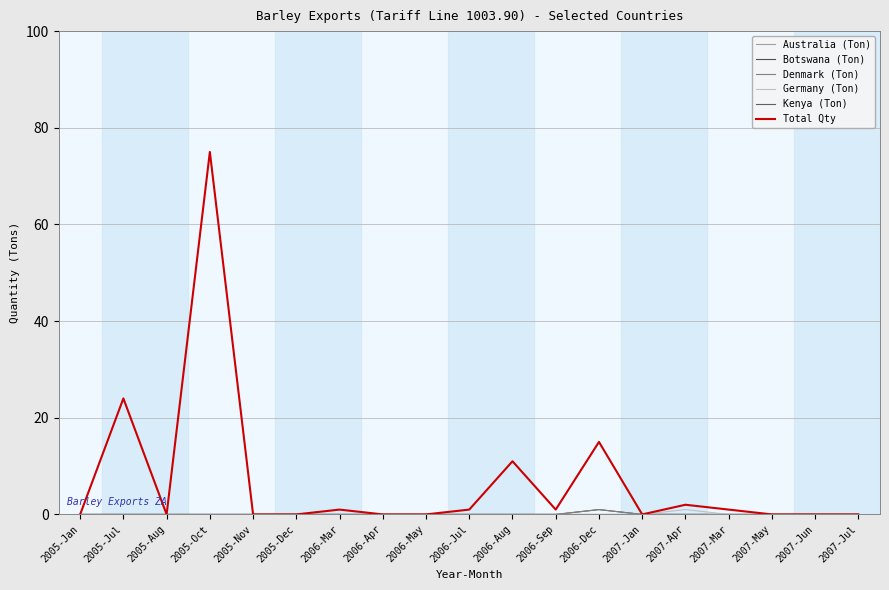

What position from the right is 2005-Aug?

17